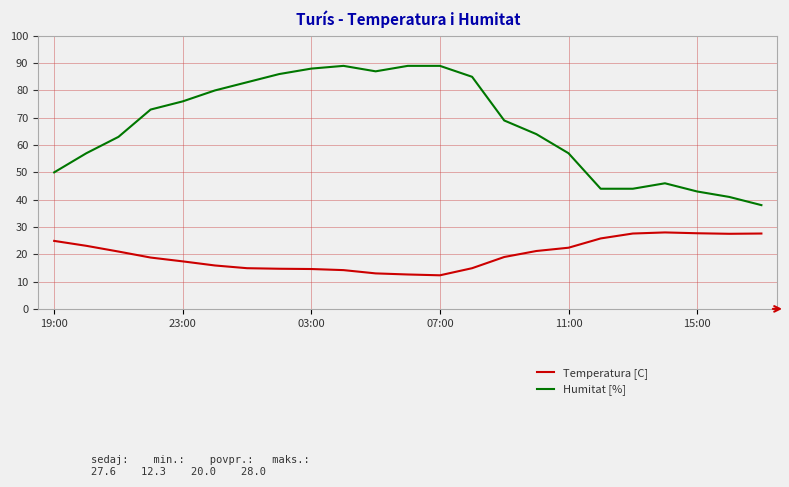

Which series has the largest total across all categories?

Humitat [%]